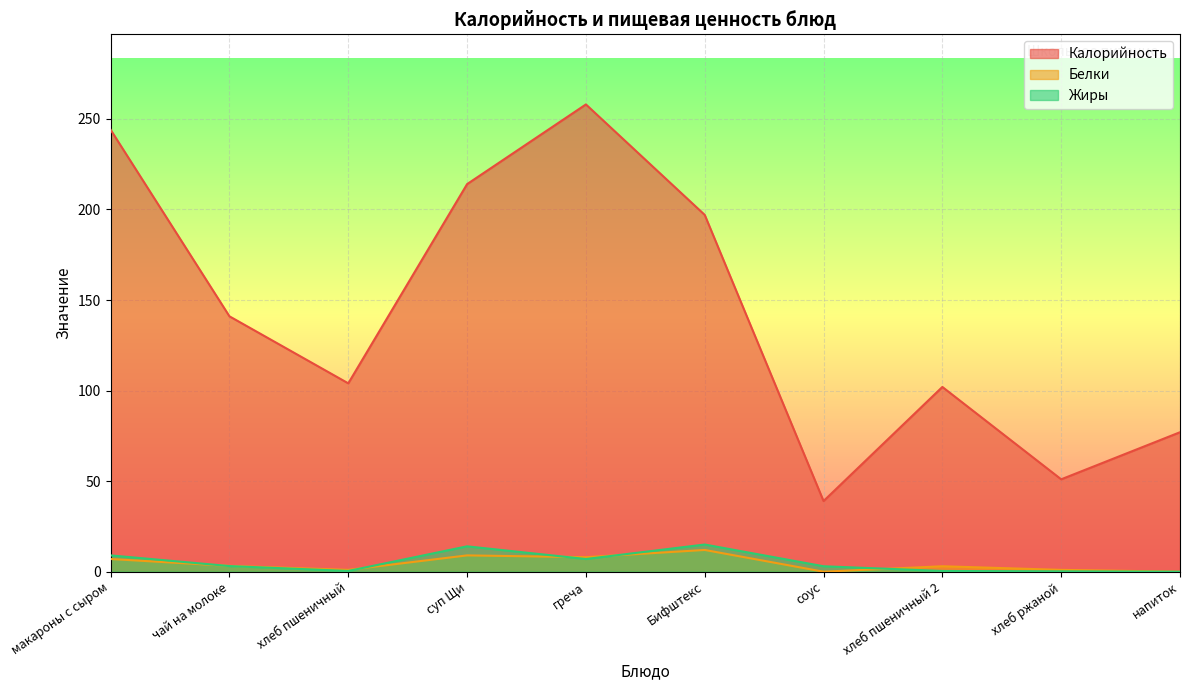

What is the label of the 1st point from the right?

напиток